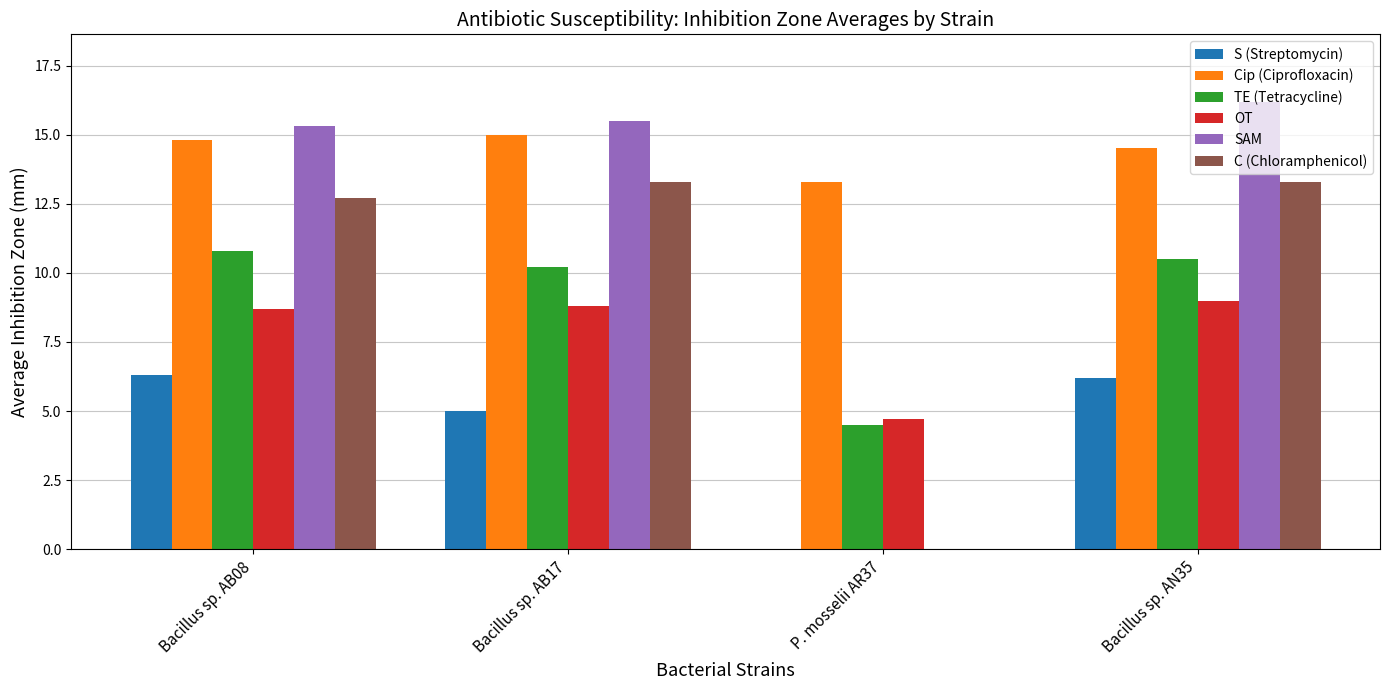

Which series has the largest total across all categories?

Cip (Ciprofloxacin)